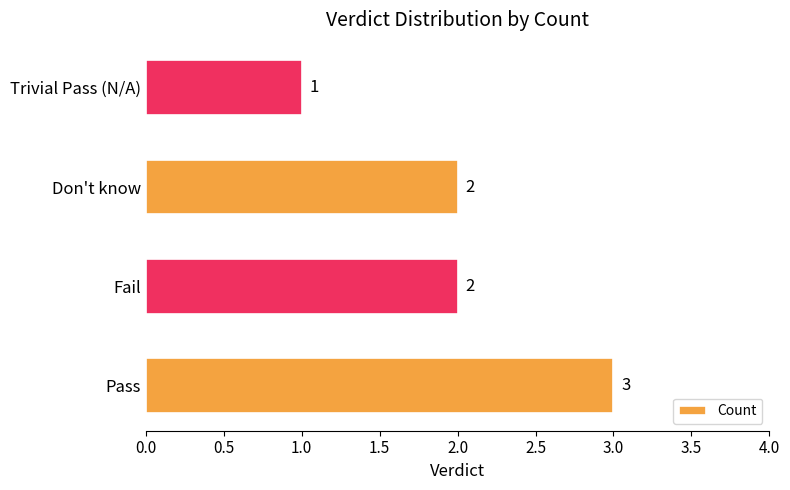

What is the difference between the maximum and minimum values?

2